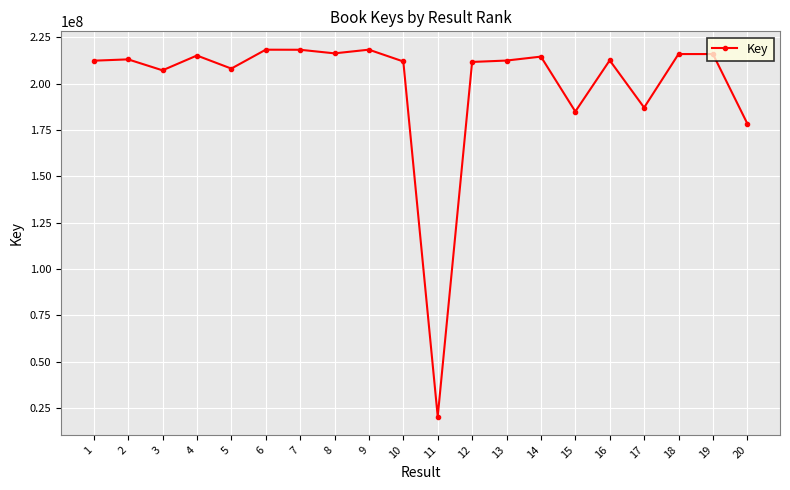

How many values are below 212578849?

10